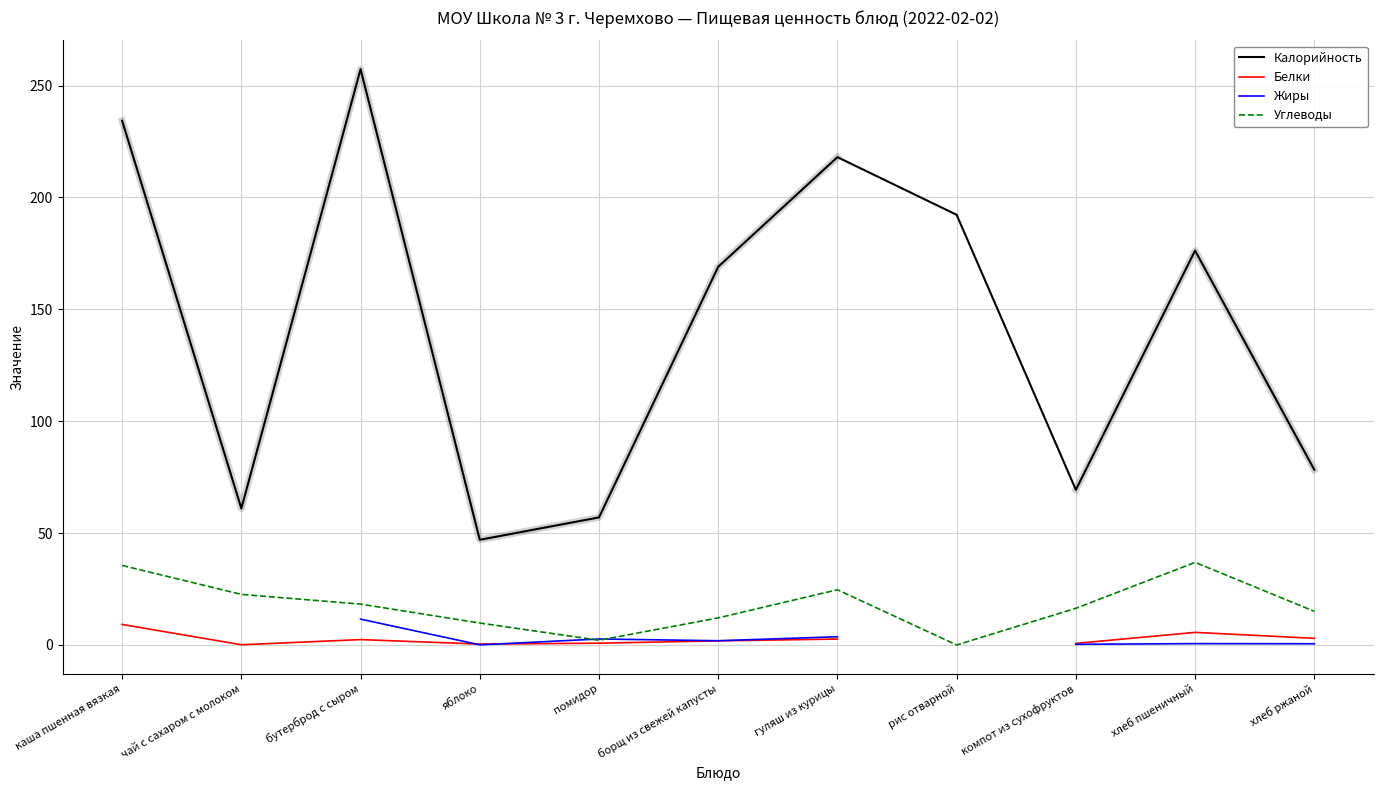

What position from the right is помидор?

7